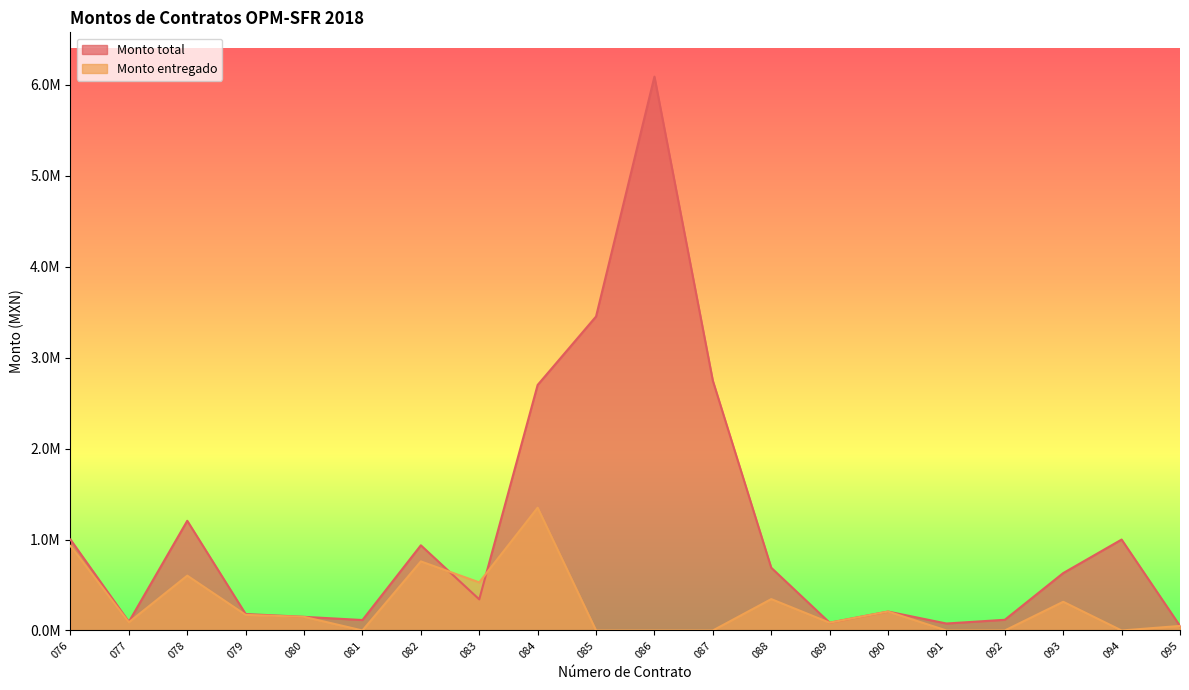

Between 076 and 080, which series saw the biggest shift?

Monto total